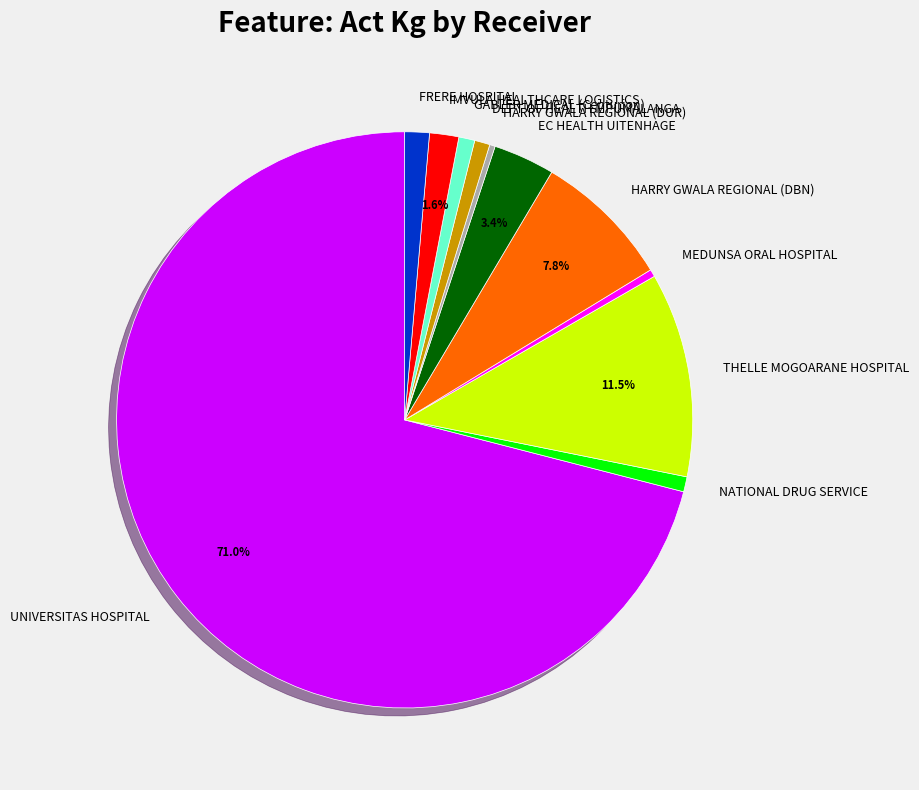

Which category has the biggest portion of the pie?

UNIVERSITAS HOSPITAL